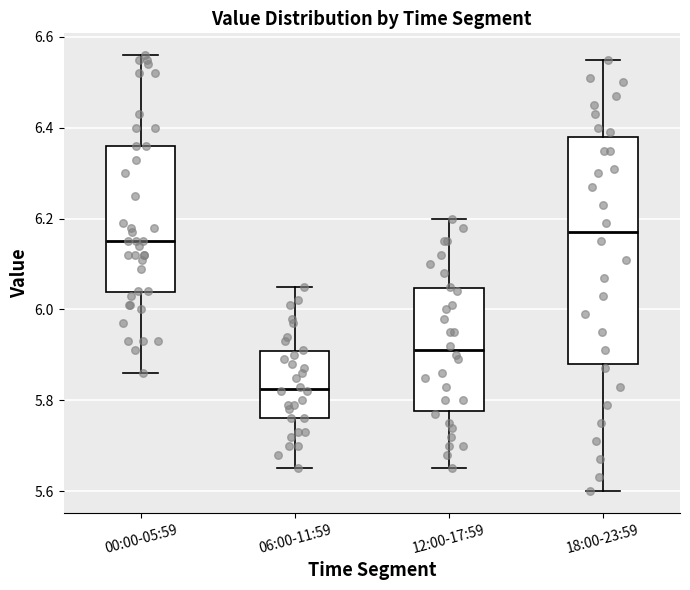

Reading left to right, read every box against the y-axis: the position of its median line, the range the box covers, and the ends of its whiskers. The values are not printed on the chart, so give them approximately, as read against the axis.

00:00-05:59: median 6.16, box 6.04 to 6.36, whiskers 5.86 to 6.56
06:00-11:59: median 5.82, box 5.76 to 5.90, whiskers 5.66 to 6.06
12:00-17:59: median 5.92, box 5.78 to 6.04, whiskers 5.66 to 6.20
18:00-23:59: median 6.18, box 5.88 to 6.38, whiskers 5.60 to 6.56